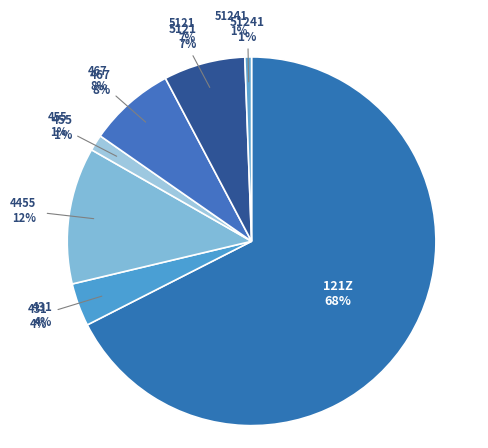

Combined, do 51241 and 455 account for over 50%?

No